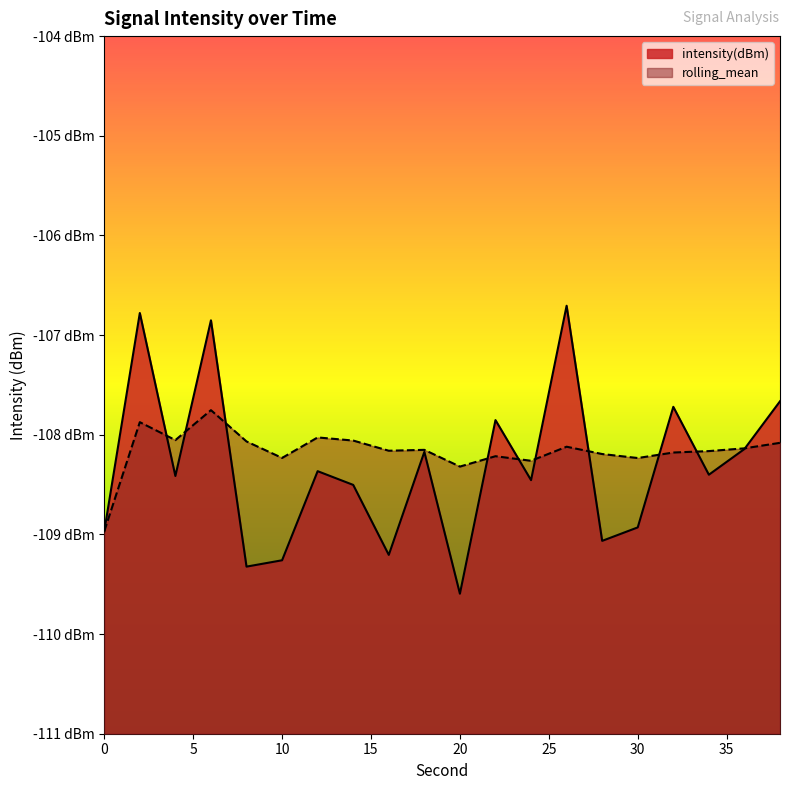

Count the number of data series in this chart.

2